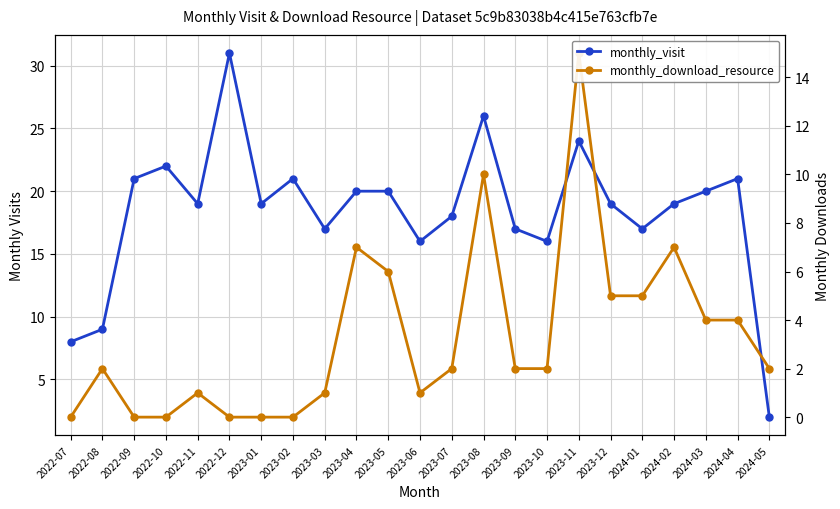

Does the chart display data point markers on the line(s)?

Yes